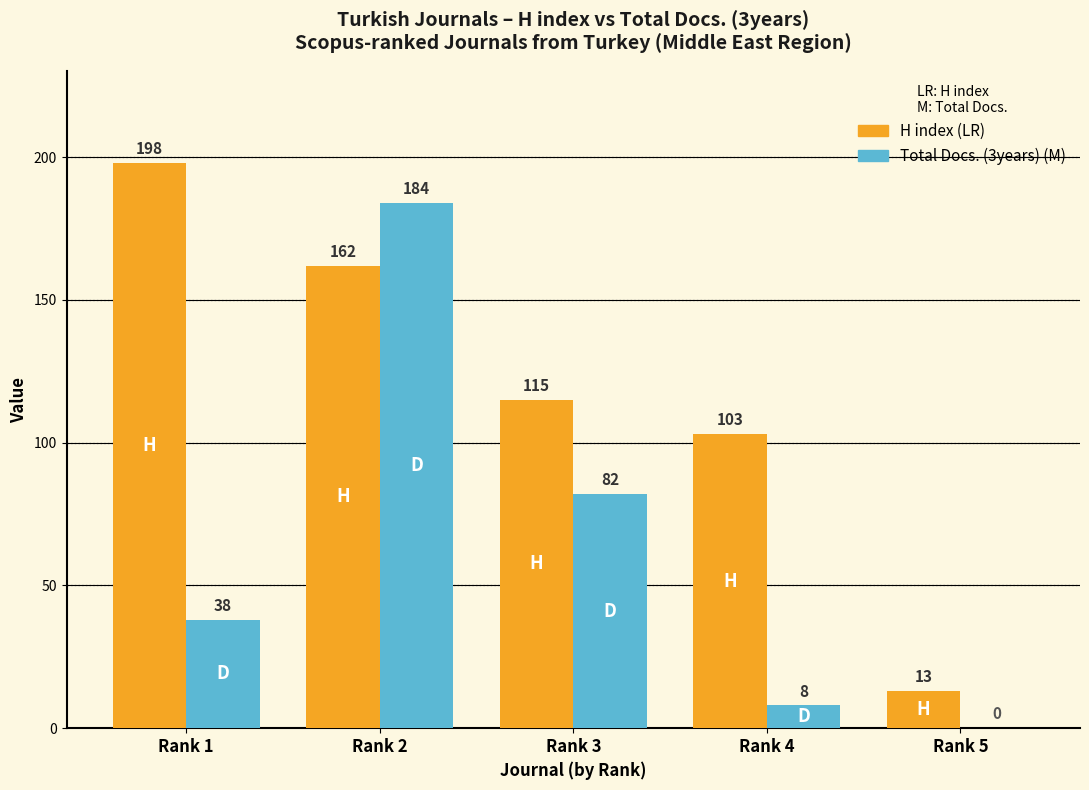

Reading right to left, transcribe all the data shown in this chart.

H index: Rank 5=13	Rank 4=103	Rank 3=115	Rank 2=162	Rank 1=198
Total Docs. (3years): Rank 5=0	Rank 4=8	Rank 3=82	Rank 2=184	Rank 1=38